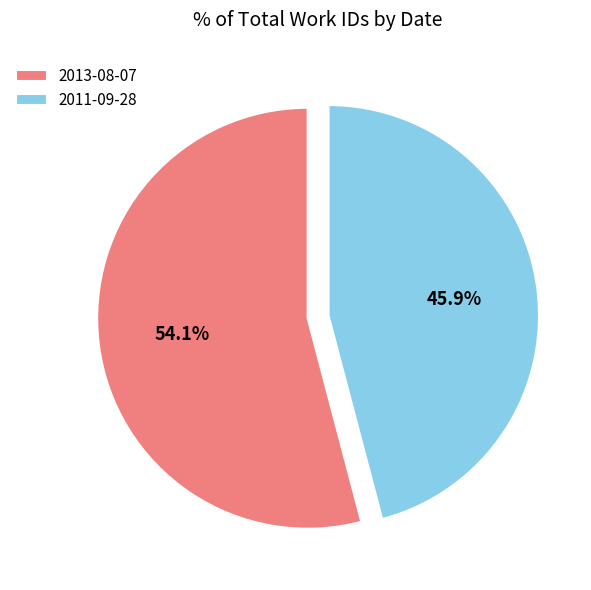

Is it true that 2013-08-07 is 66% of the pie?

False